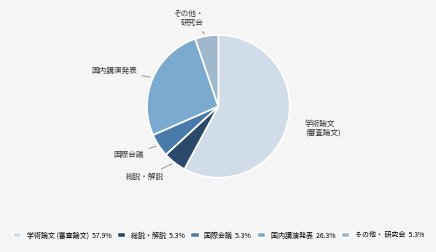

Is there a majority slice in this chart?

Yes